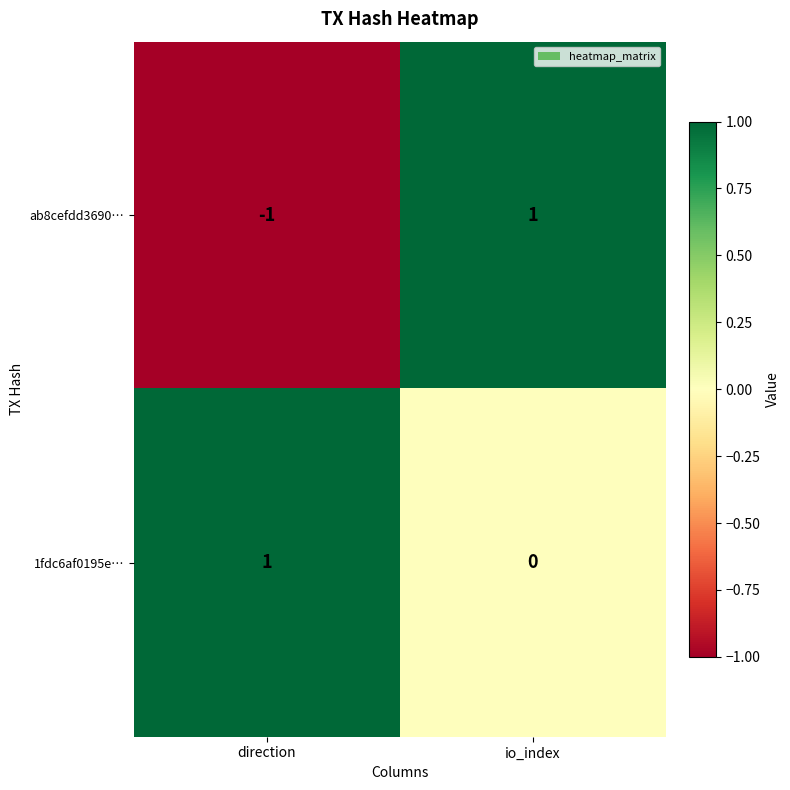

What is the total value across all series at io_index?

1